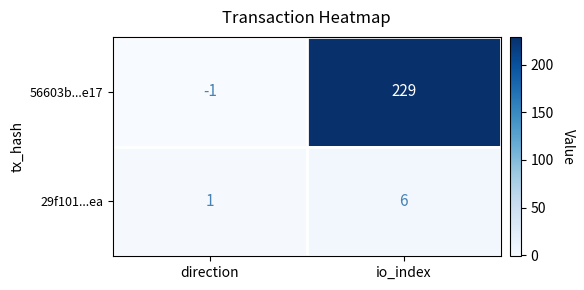

Is it true that 56603b...e17 equals -1 at direction?

True